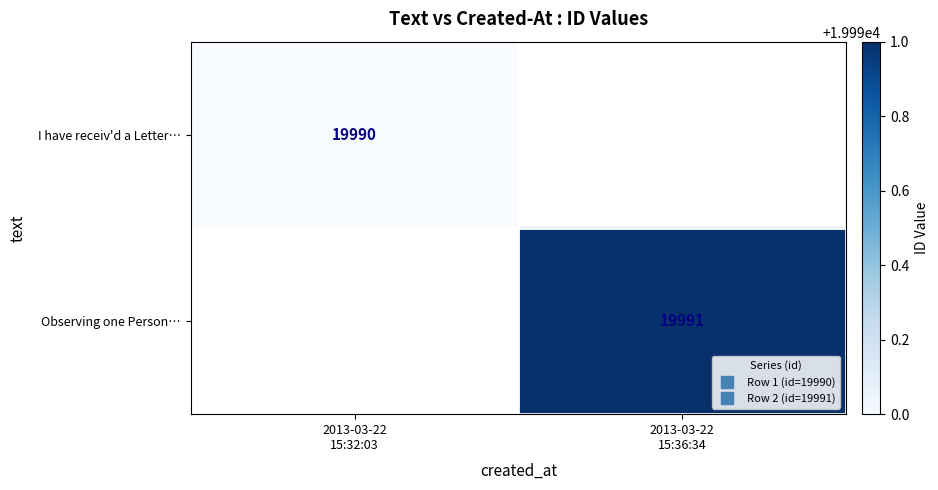

Which series has the largest range (max minus min)?

I have receiv'd a Letter…